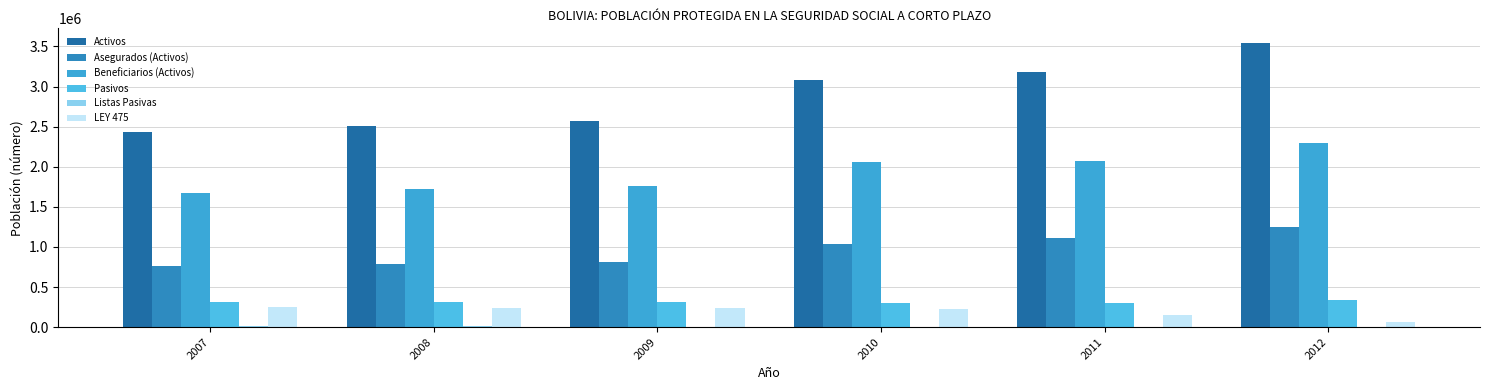

At how many categories does at least one series exceed 452879?

6